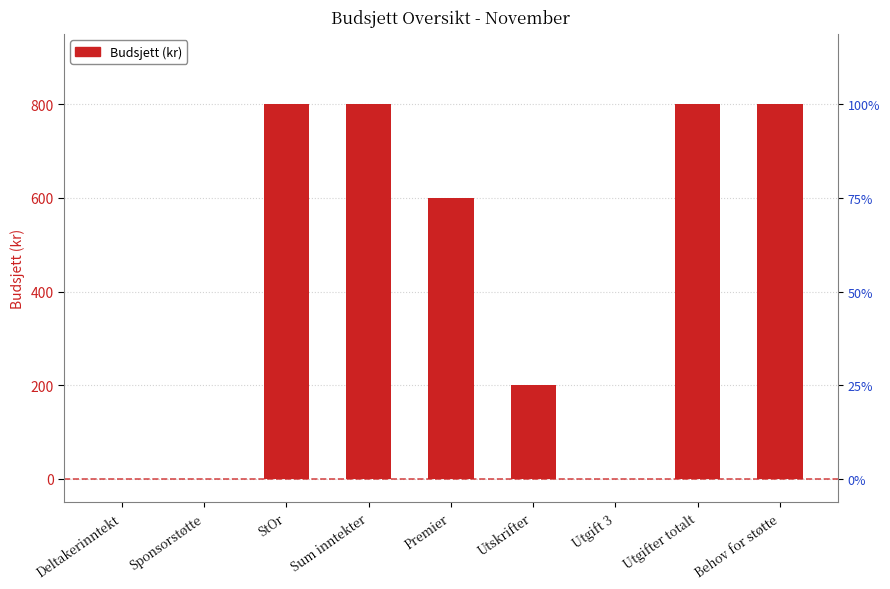

List the labels in order of value, smallest first.

Deltakerinntekt, Sponsorstøtte, Utgift 3, Utskrifter, Premier, StOr, Sum inntekter, Utgifter totalt, Behov for støtte